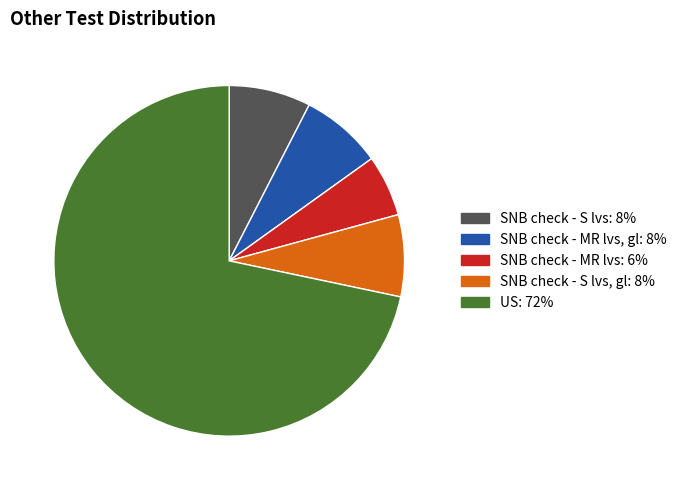

Is there a majority slice in this chart?

Yes